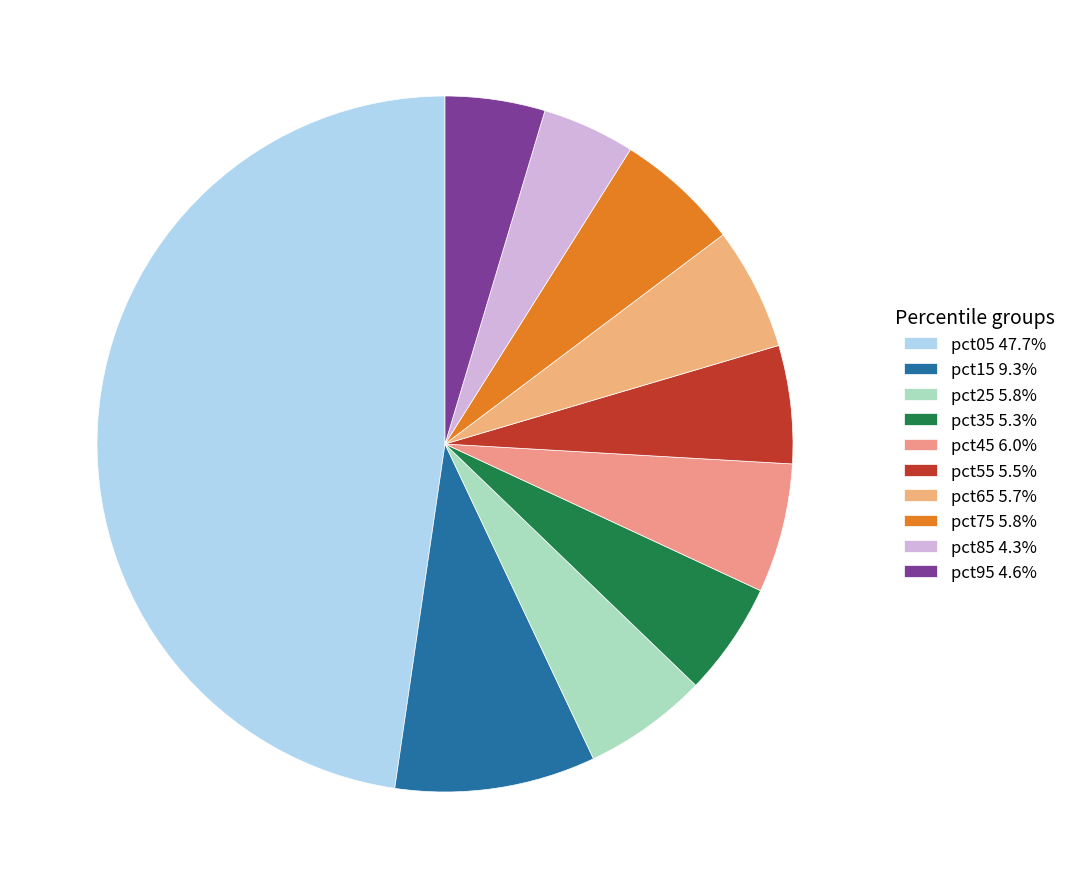

How many segments does this pie chart have?

10